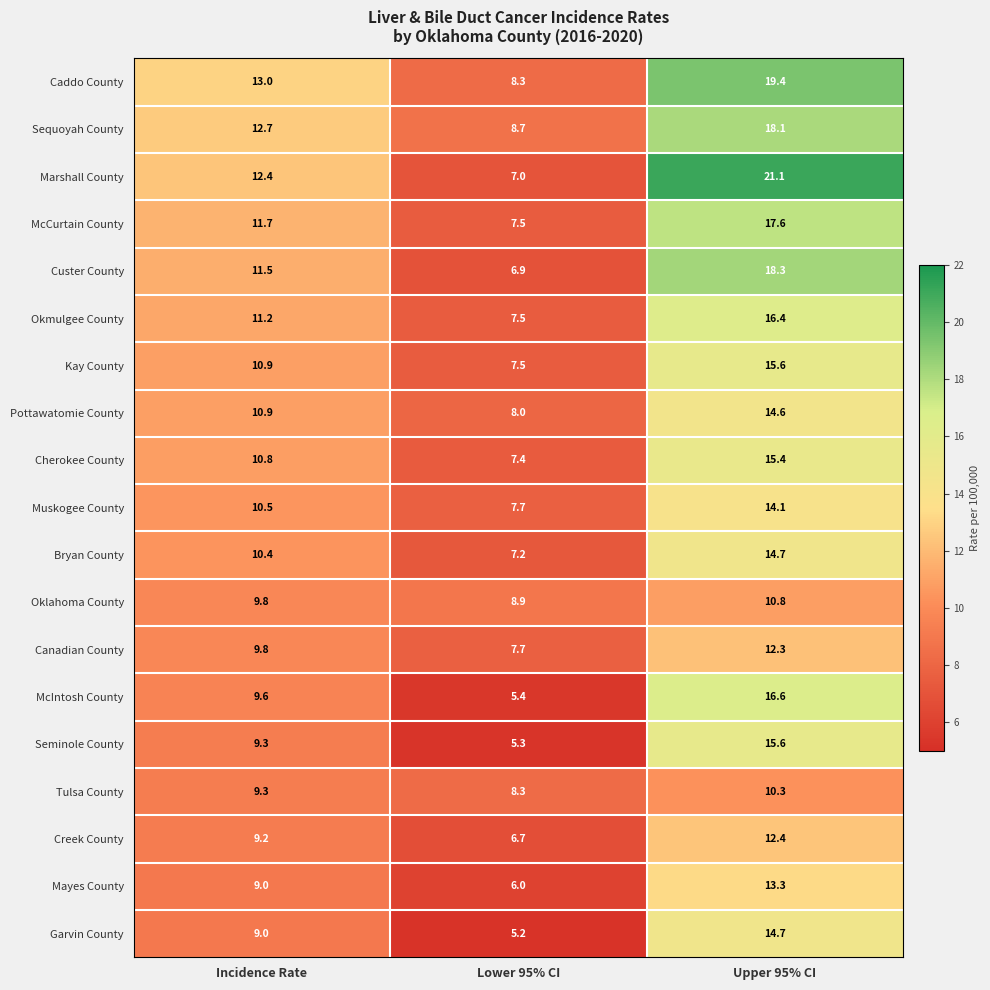

At which label does McCurtain County first exceed 11?

Incidence Rate